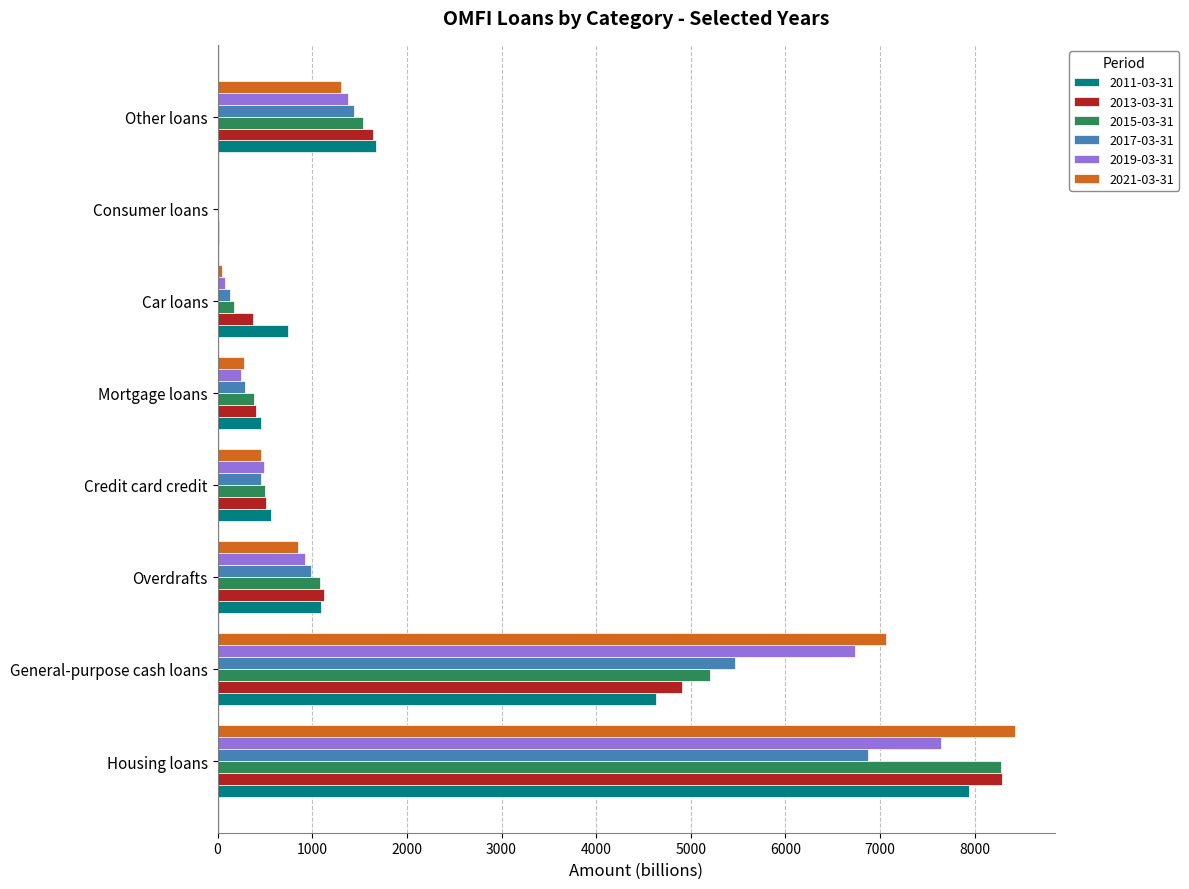

What is the average value of the 2017-03-31 series?

1957.1